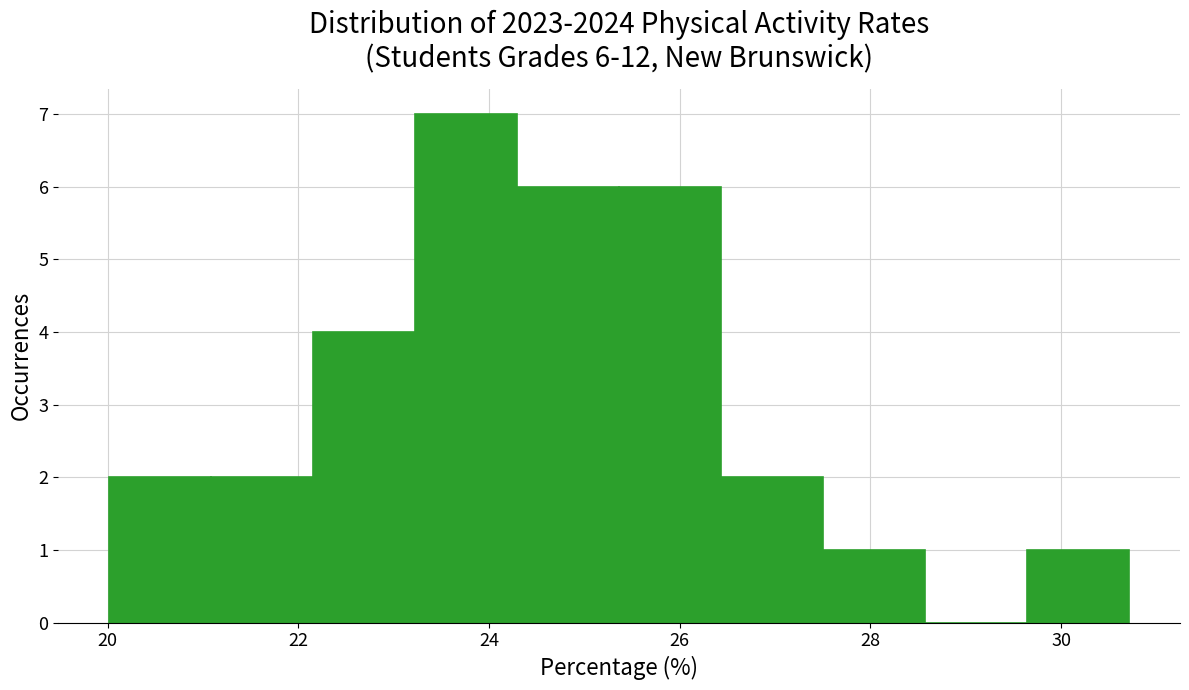

Over which range of the x-axis is the bar tallest?

23.2 to 24.2